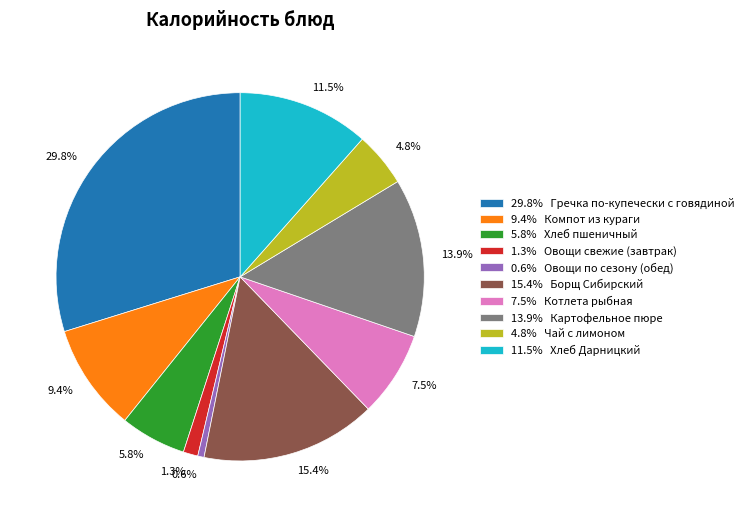

Combined, do 7.5% Котлета рыбная and 0.6% Овощи по сезону (обед) account for over 50%?

No